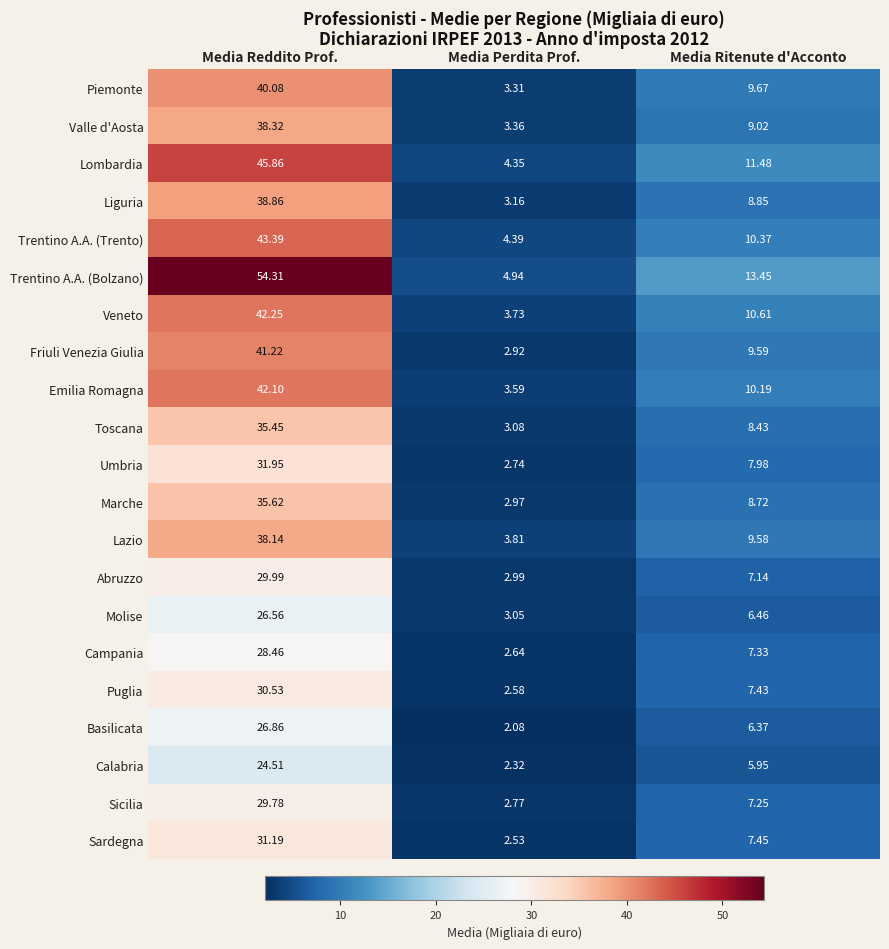

Which series has the widest spread of values?

Trentino A.A. (Bolzano)